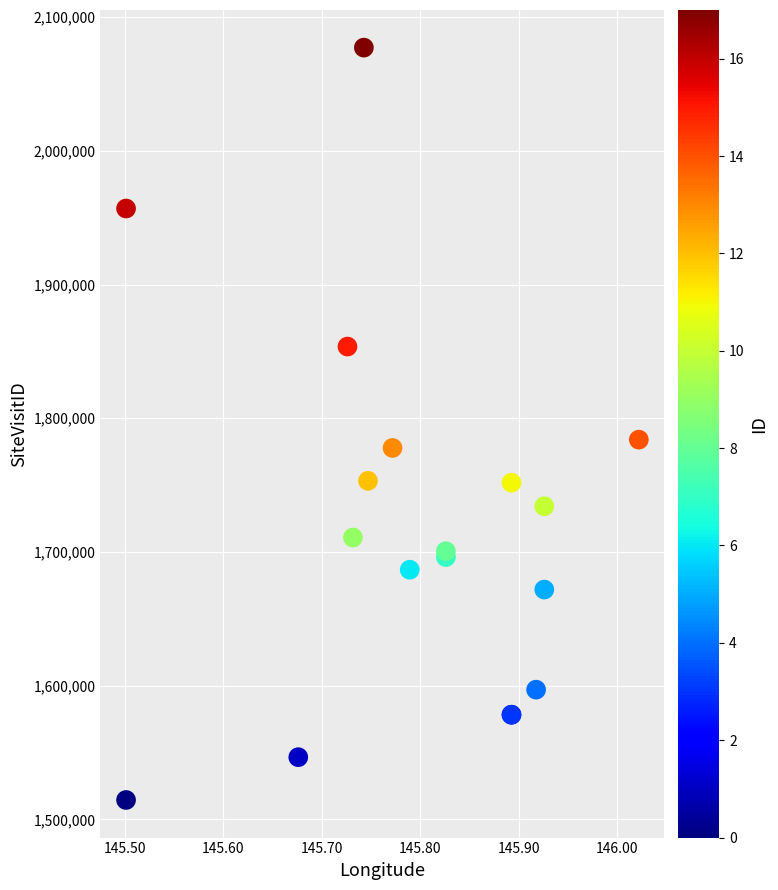

What Y value in the scatter plot is closest to 1795845?

1783990